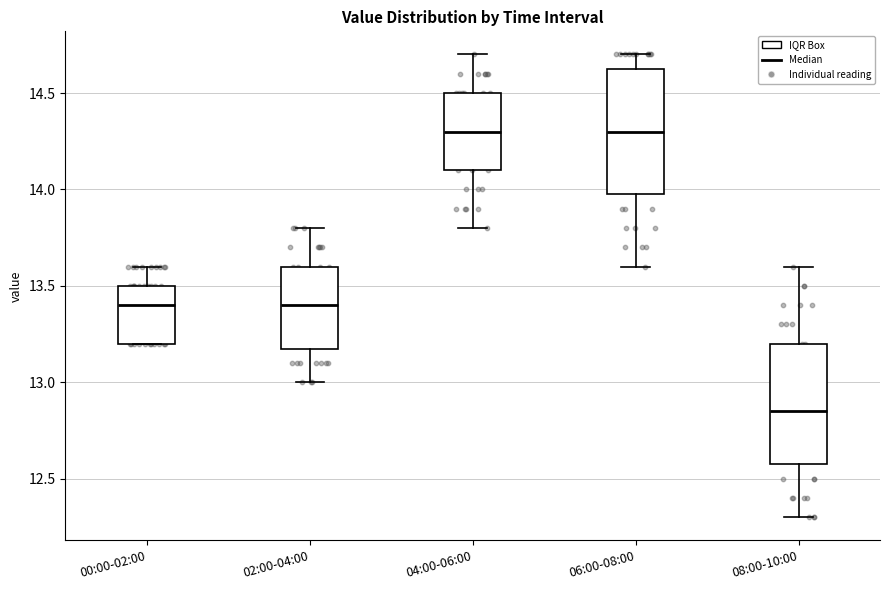

Reading left to right, read every box against the y-axis: the position of its median line, the range the box covers, and the ends of its whiskers. The values are not printed on the chart, so give them approximately, as read against the axis.

00:00-02:00: median 13.40, box 13.20 to 13.50, whiskers 13.20 to 13.60
02:00-04:00: median 13.40, box 13.20 to 13.60, whiskers 13.00 to 13.80
04:00-06:00: median 14.30, box 14.10 to 14.50, whiskers 13.80 to 14.70
06:00-08:00: median 14.30, box 14.00 to 14.65, whiskers 13.60 to 14.70
08:00-10:00: median 12.85, box 12.60 to 13.20, whiskers 12.30 to 13.60